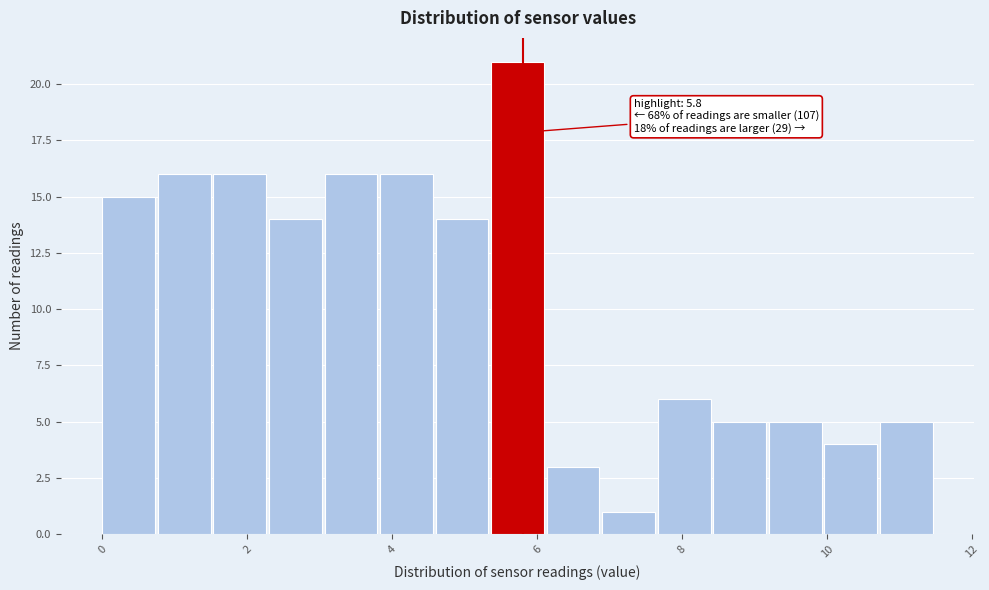

Read against the x-axis, roughly where is the centre of the tallest bar?

5.8